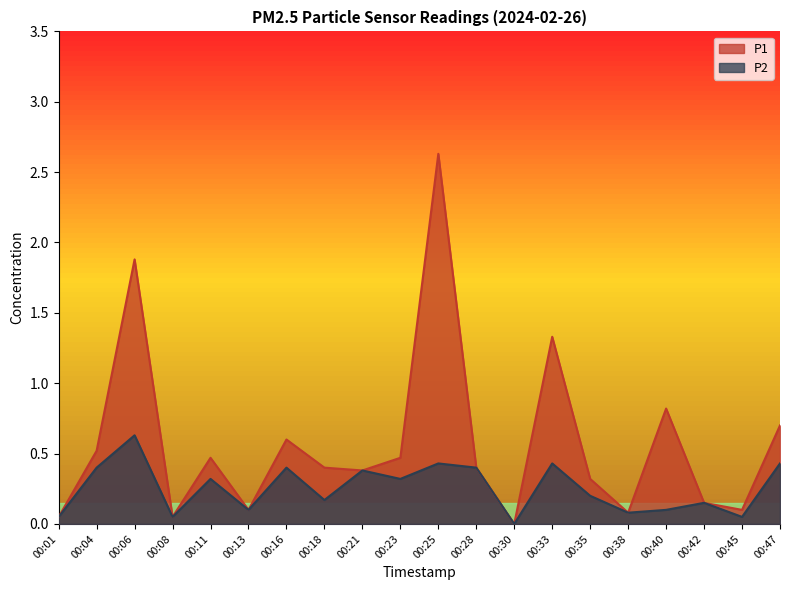

At which category does the chart reach its peak across all series?

00:25